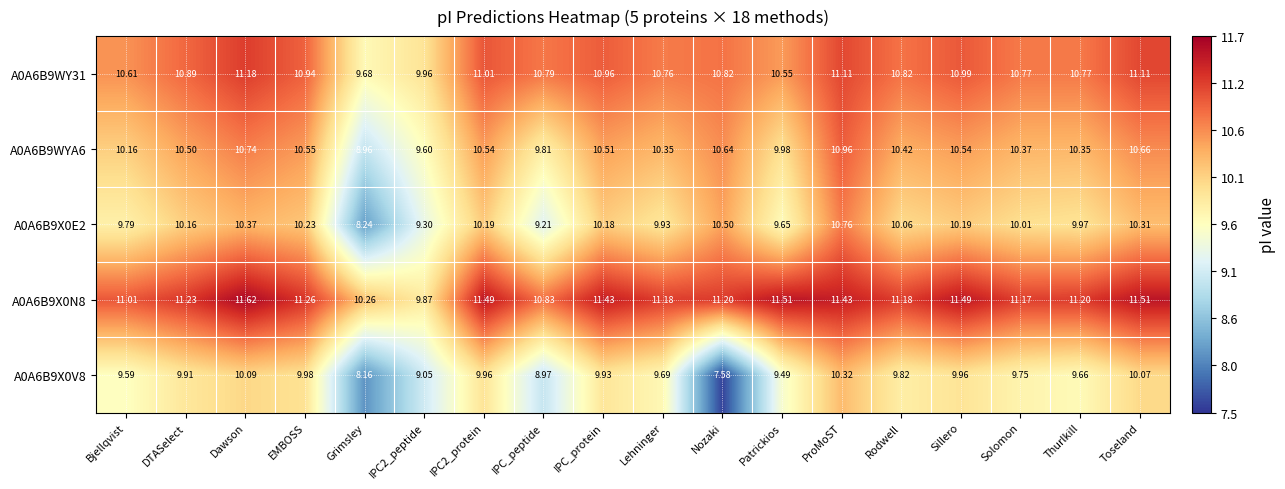

At which category is the sum across all series the highest?

ProMoST